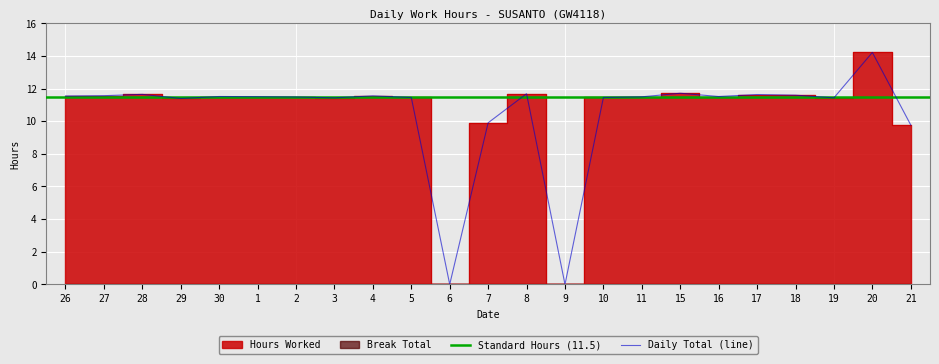

What is the label of the 21st point from the right?

28